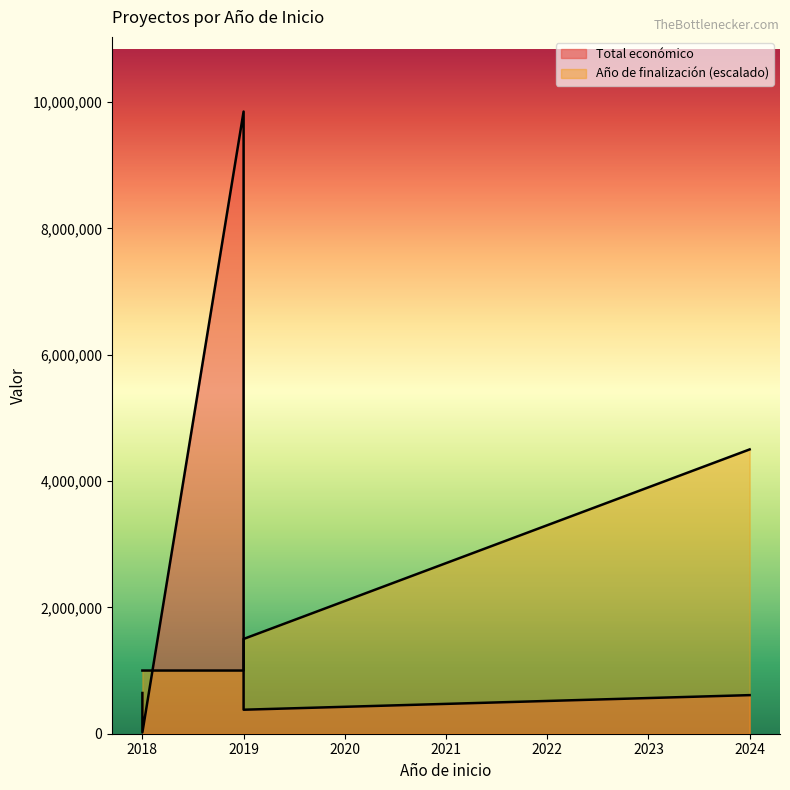

What is the value of the 1st point from the left?

644817